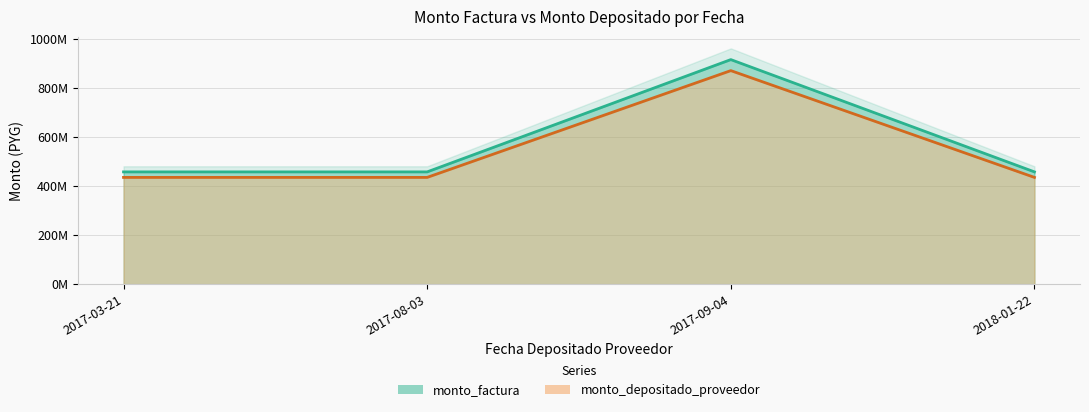

True or false: monto_depositado_proveedor and monto_factura cross at least once.

False